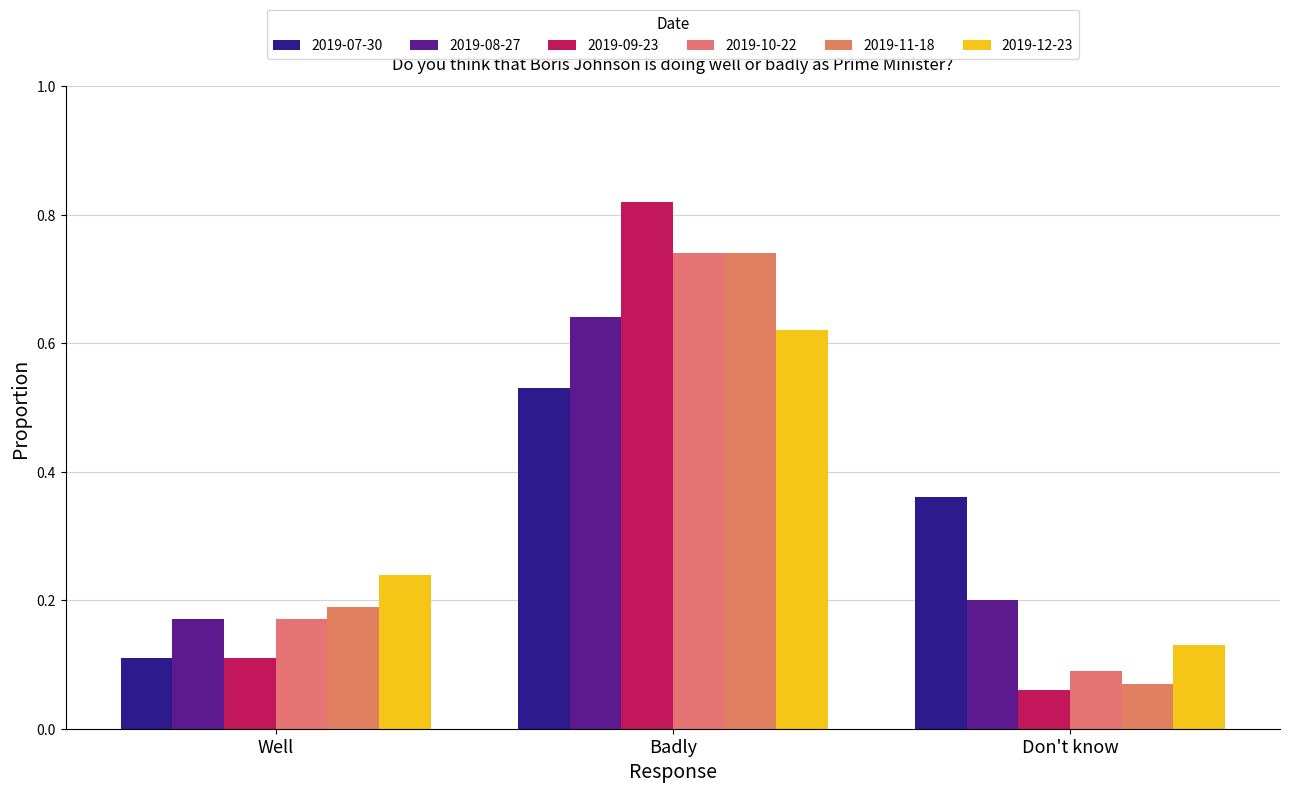

At how many categories does at least one series exceed 0?

3